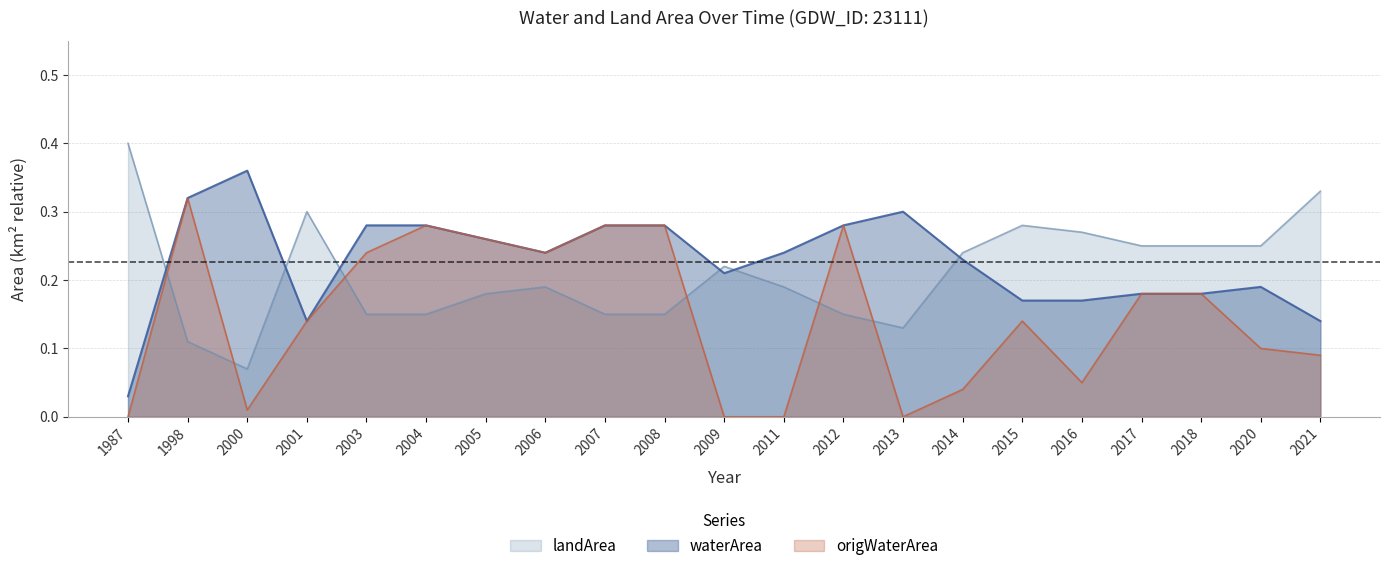

True or false: origWaterArea and landArea intersect in this chart.

True